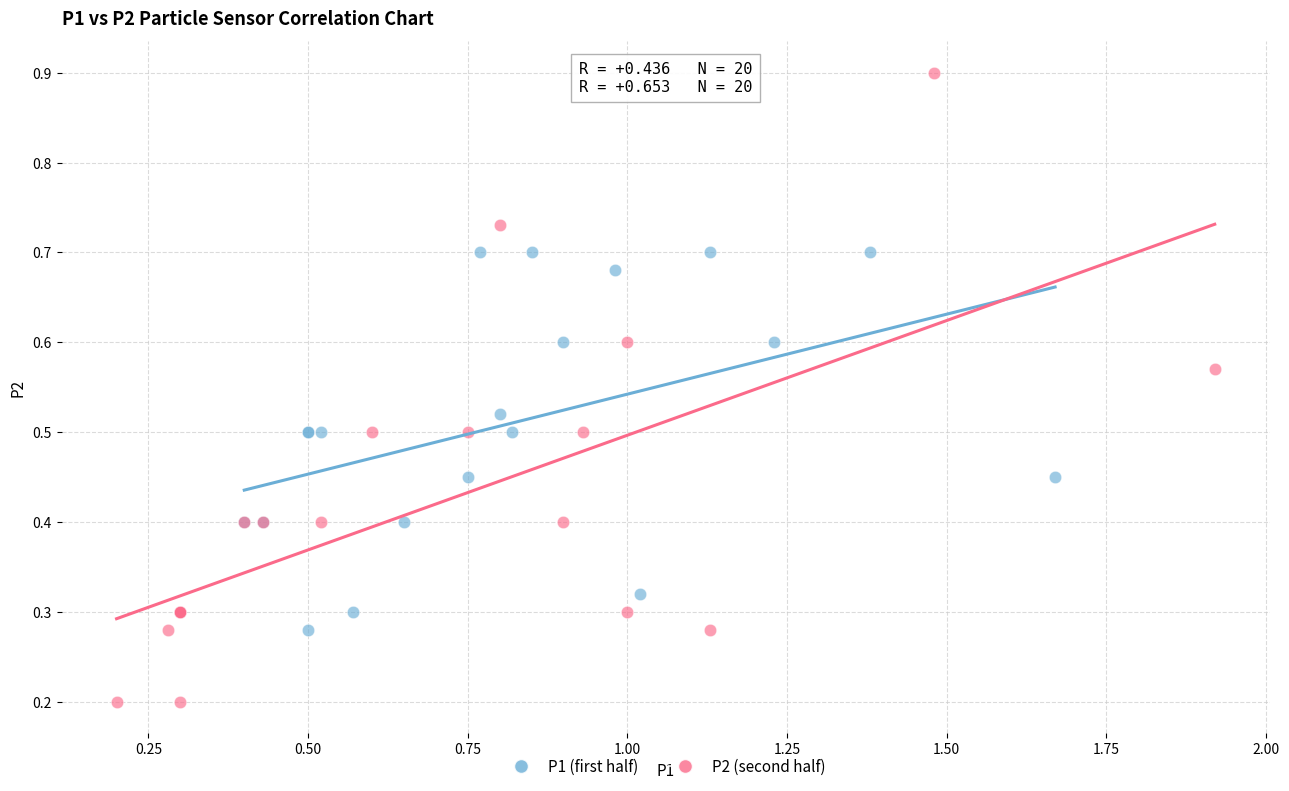

Which series reaches the minimum Y coordinate?

P2 (second half)